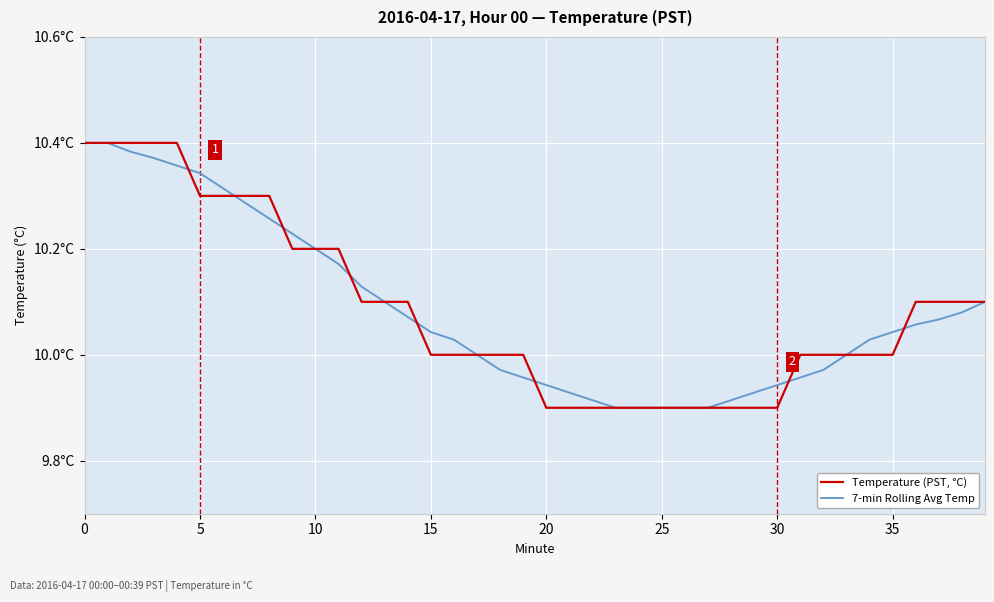

Does the chart display data point markers on the line(s)?

No